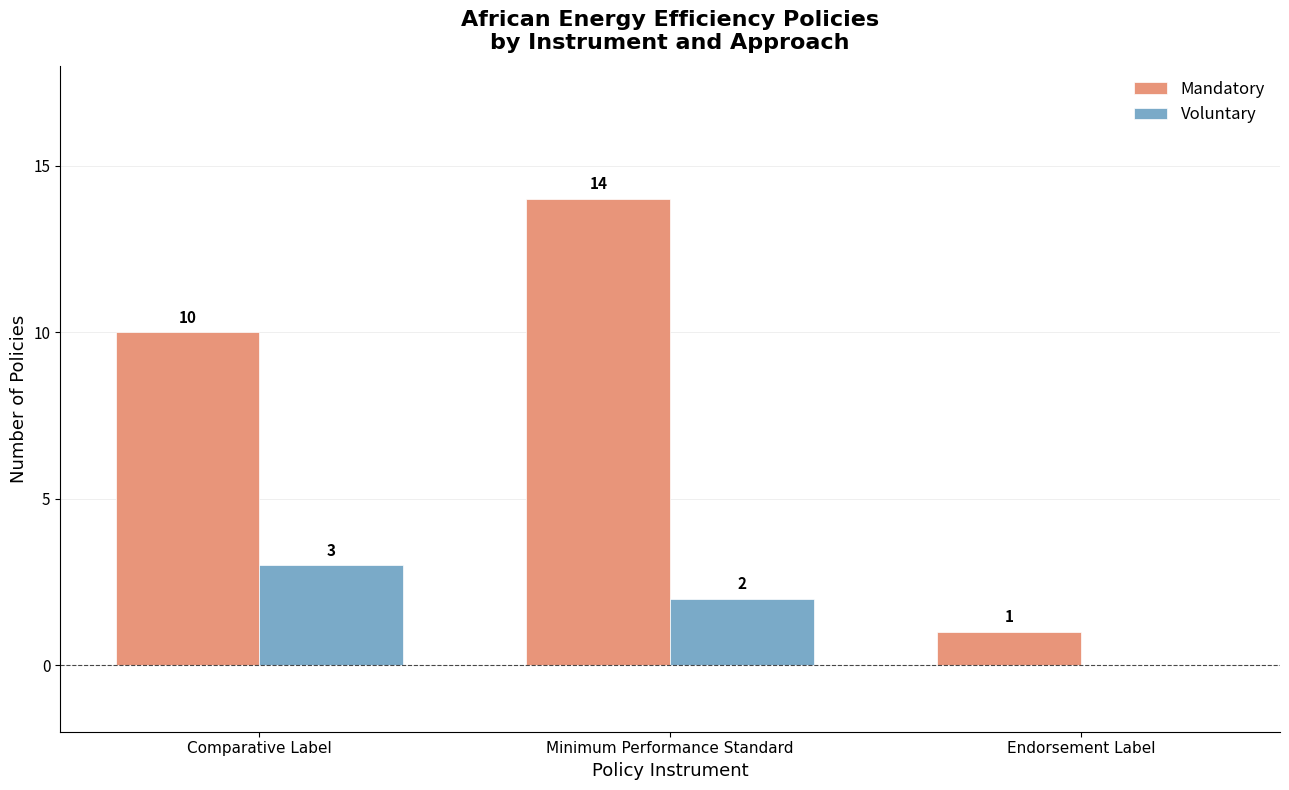

Reading left to right, extract all data points from this chart.

Mandatory: 10	14	1
Voluntary: 3	2	0